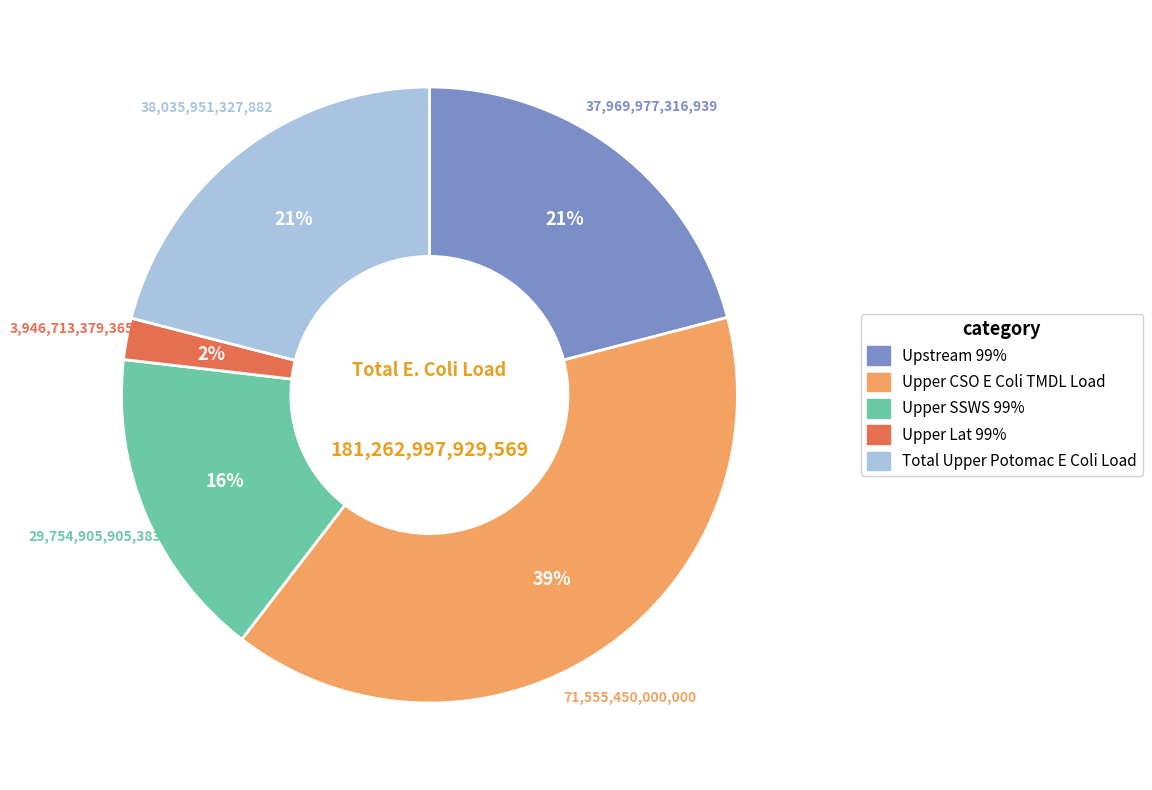

Do Upper CSO E Coli TMDL Load and Total Upper Potomac E Coli Load together represent more than half of the pie?

Yes